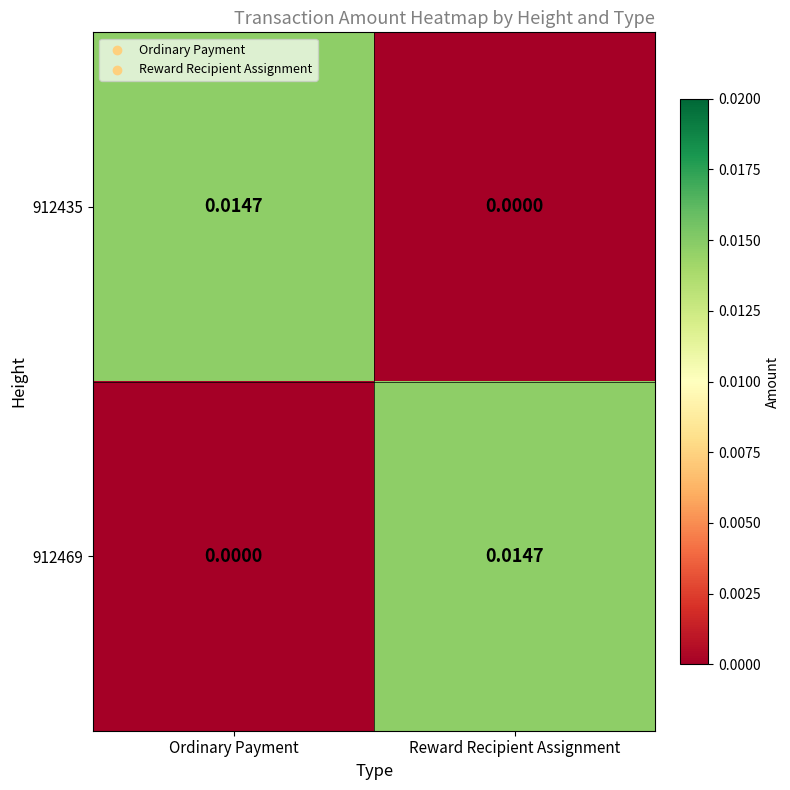

At which label does 912435 reach its minimum?

Reward Recipient Assignment